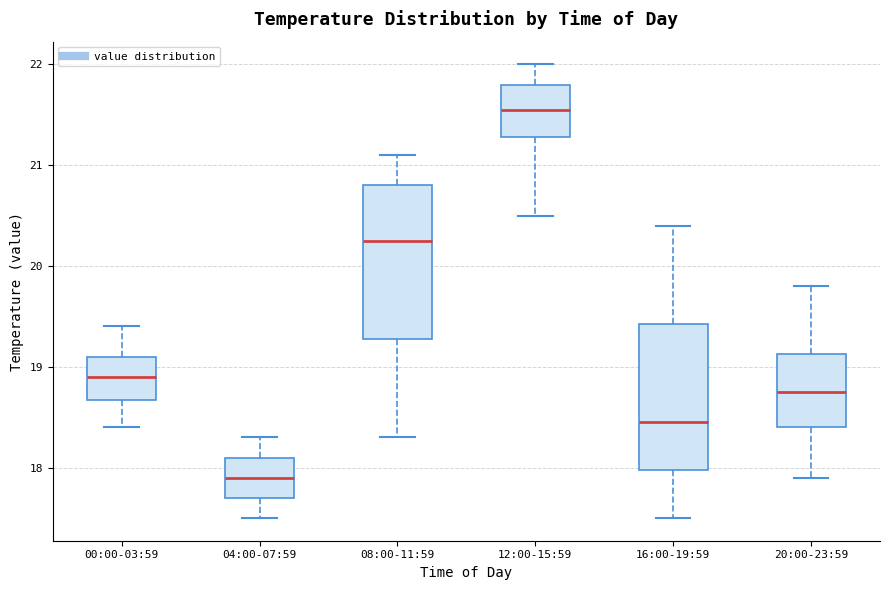

Reading left to right, read every box against the y-axis: the position of its median line, the range the box covers, and the ends of its whiskers. The values are not printed on the chart, so give them approximately, as read against the axis.

00:00-03:59: median 18.9, box 18.7 to 19.1, whiskers 18.4 to 19.4
04:00-07:59: median 17.9, box 17.7 to 18.1, whiskers 17.5 to 18.3
08:00-11:59: median 20.3, box 19.3 to 20.8, whiskers 18.3 to 21.1
12:00-15:59: median 21.6, box 21.3 to 21.8, whiskers 20.5 to 22.0
16:00-19:59: median 18.5, box 18.0 to 19.4, whiskers 17.5 to 20.4
20:00-23:59: median 18.8, box 18.4 to 19.1, whiskers 17.9 to 19.8